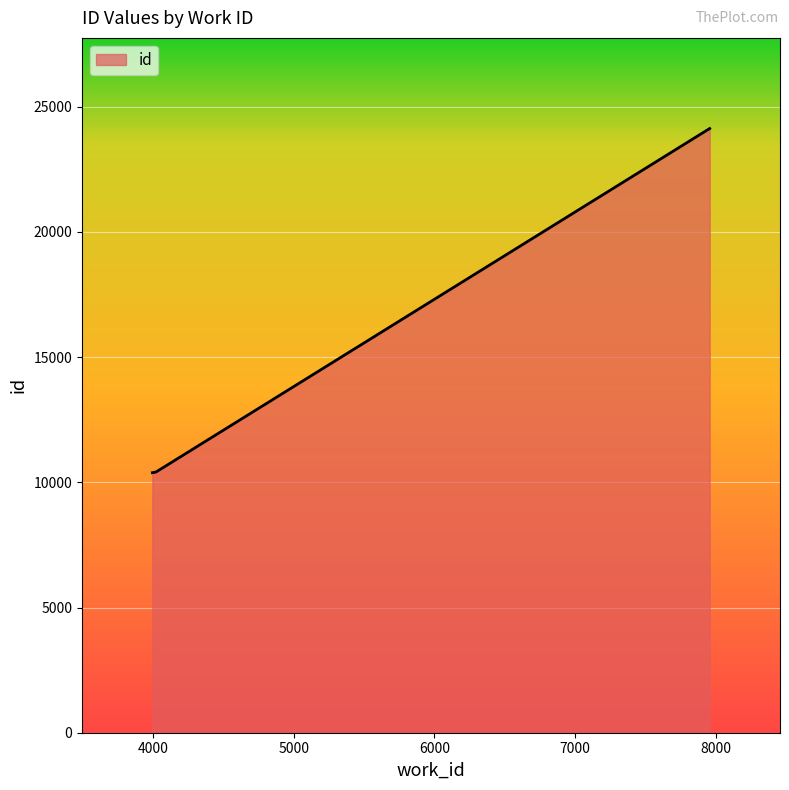

What is the sum of all values?

44927